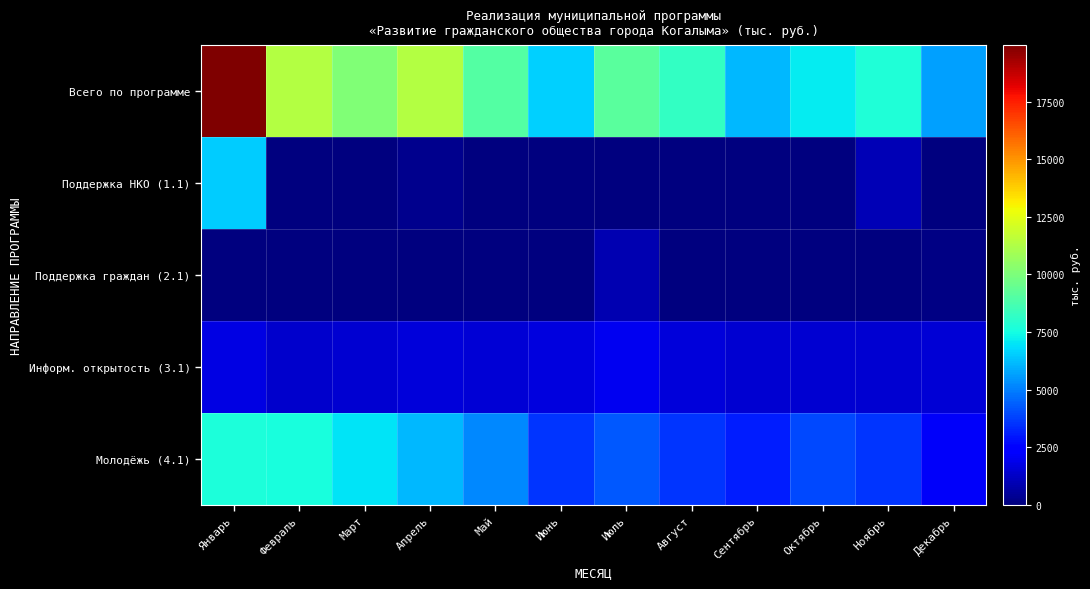

How many distinct data groups are displayed?

5